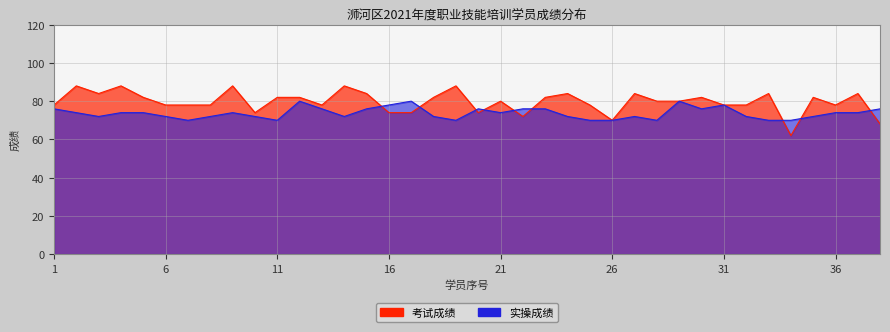

Rank the categories by 实操成绩 value from lowest to highest.

7, 11, 19, 25, 26, 28, 33, 34, 3, 6, 8, 10, 14, 18, 24, 27, 32, 35, 2, 4, 5, 9, 21, 36, 37, 1, 13, 15, 20, 22, 23, 30, 38, 16, 31, 12, 17, 29